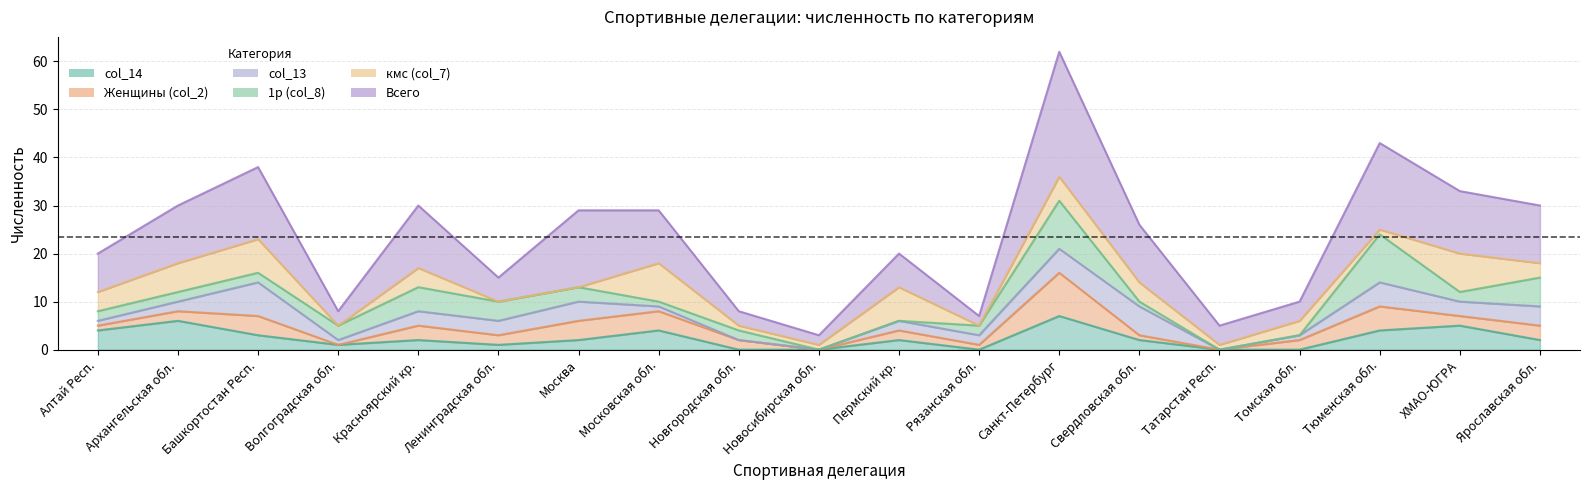

What is the greatest value displayed?

62